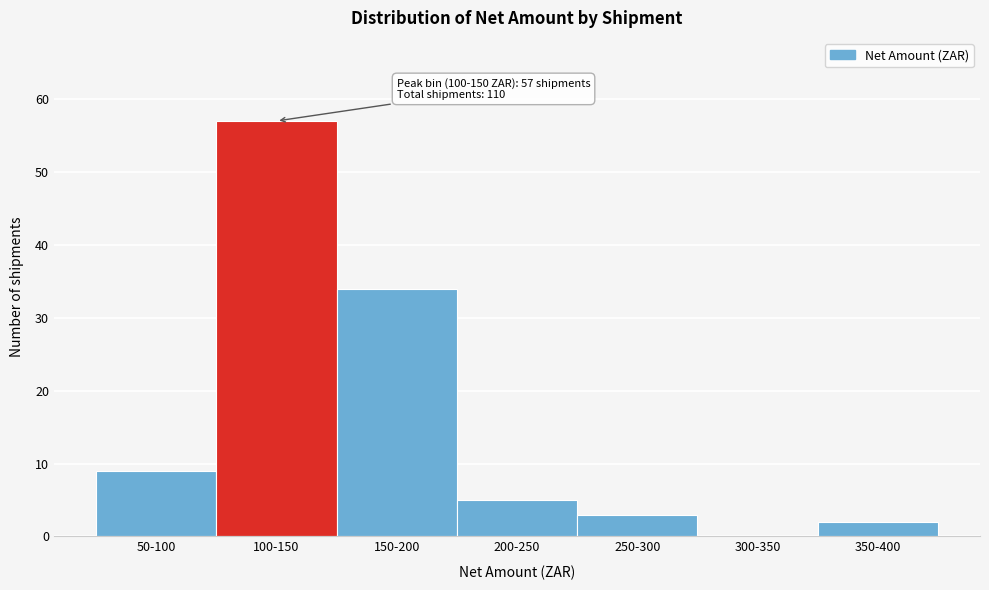

Reading right to left, list all the values displayed in this chart.

350-400=2	300-350=0	250-300=3	200-250=5	150-200=34	100-150=57	50-100=9